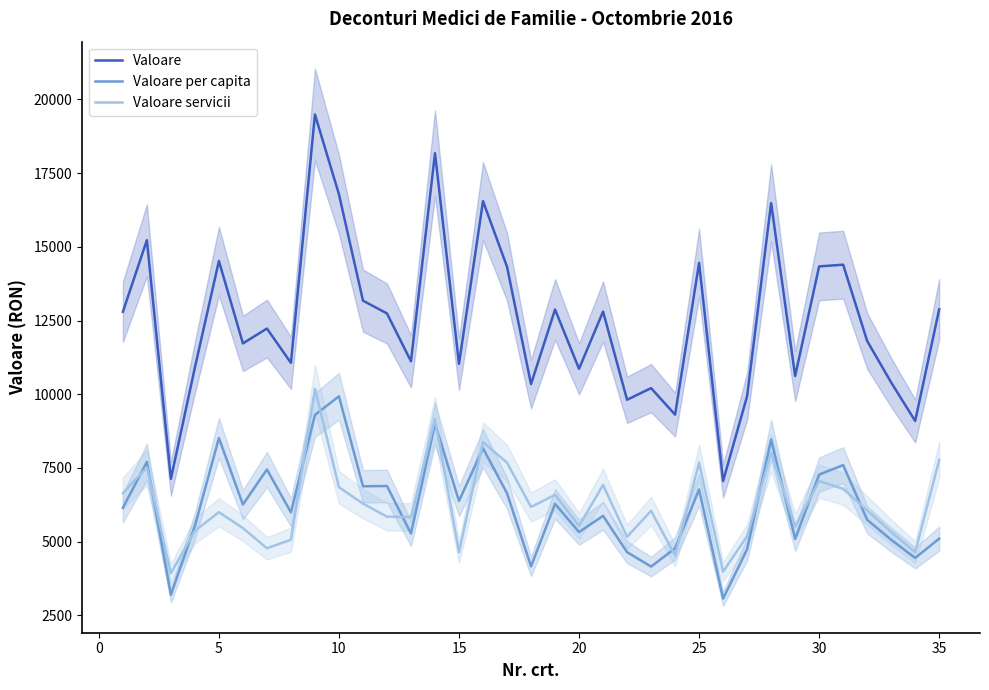

What is the sum of all Valoare servicii values?

218701.4